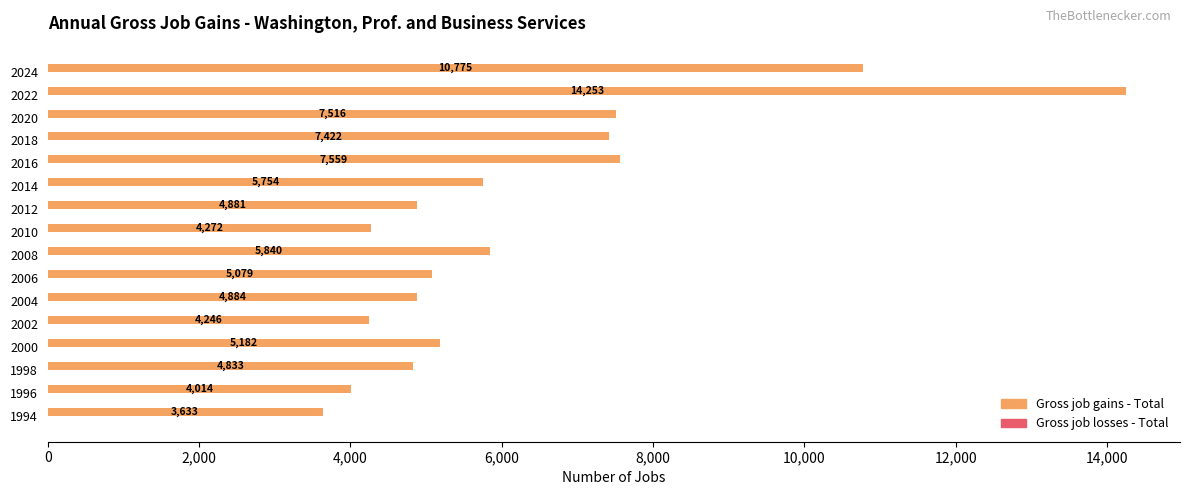

The chart shows a value of 5182 at 2000. True or false?

True